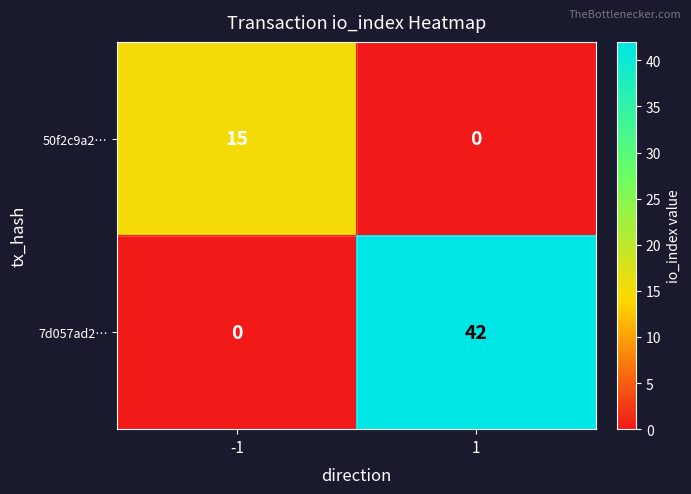

What is the difference between the 7d057ad2… values at 1 and -1?

42